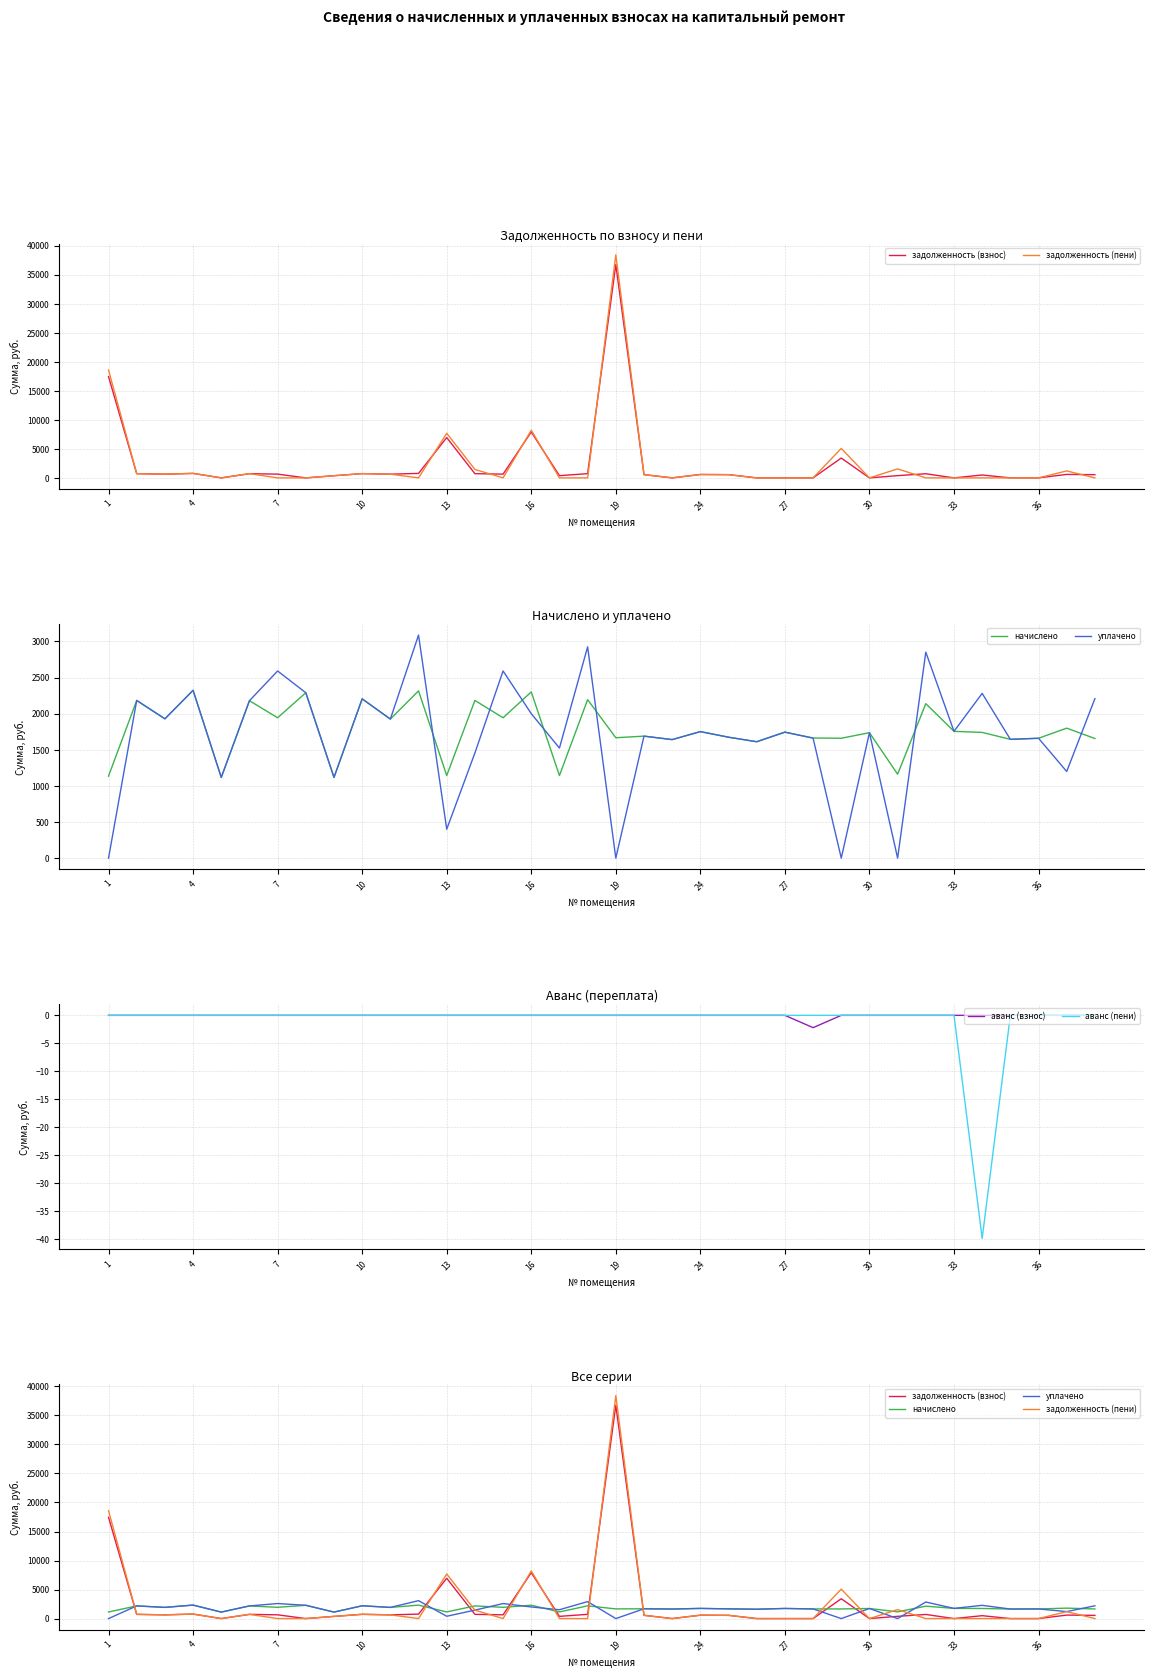

The аванс (пени) series shows 0.0 at 33. True or false?

True